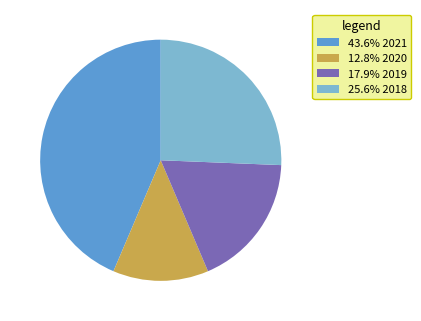

Is 25.6% 2018 the majority of the pie?

No